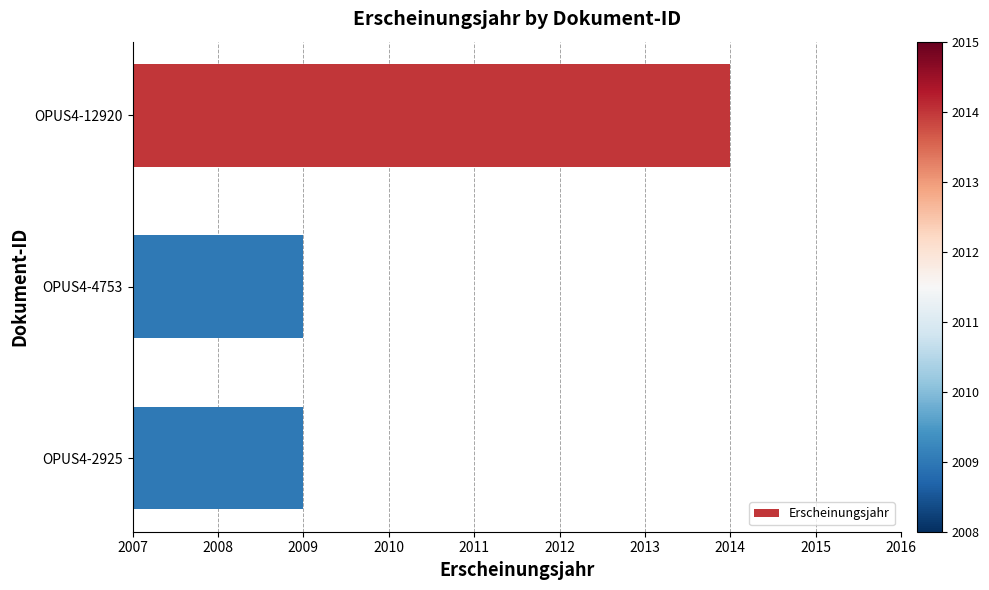

At which category does the chart reach its peak across all series?

OPUS4-12920